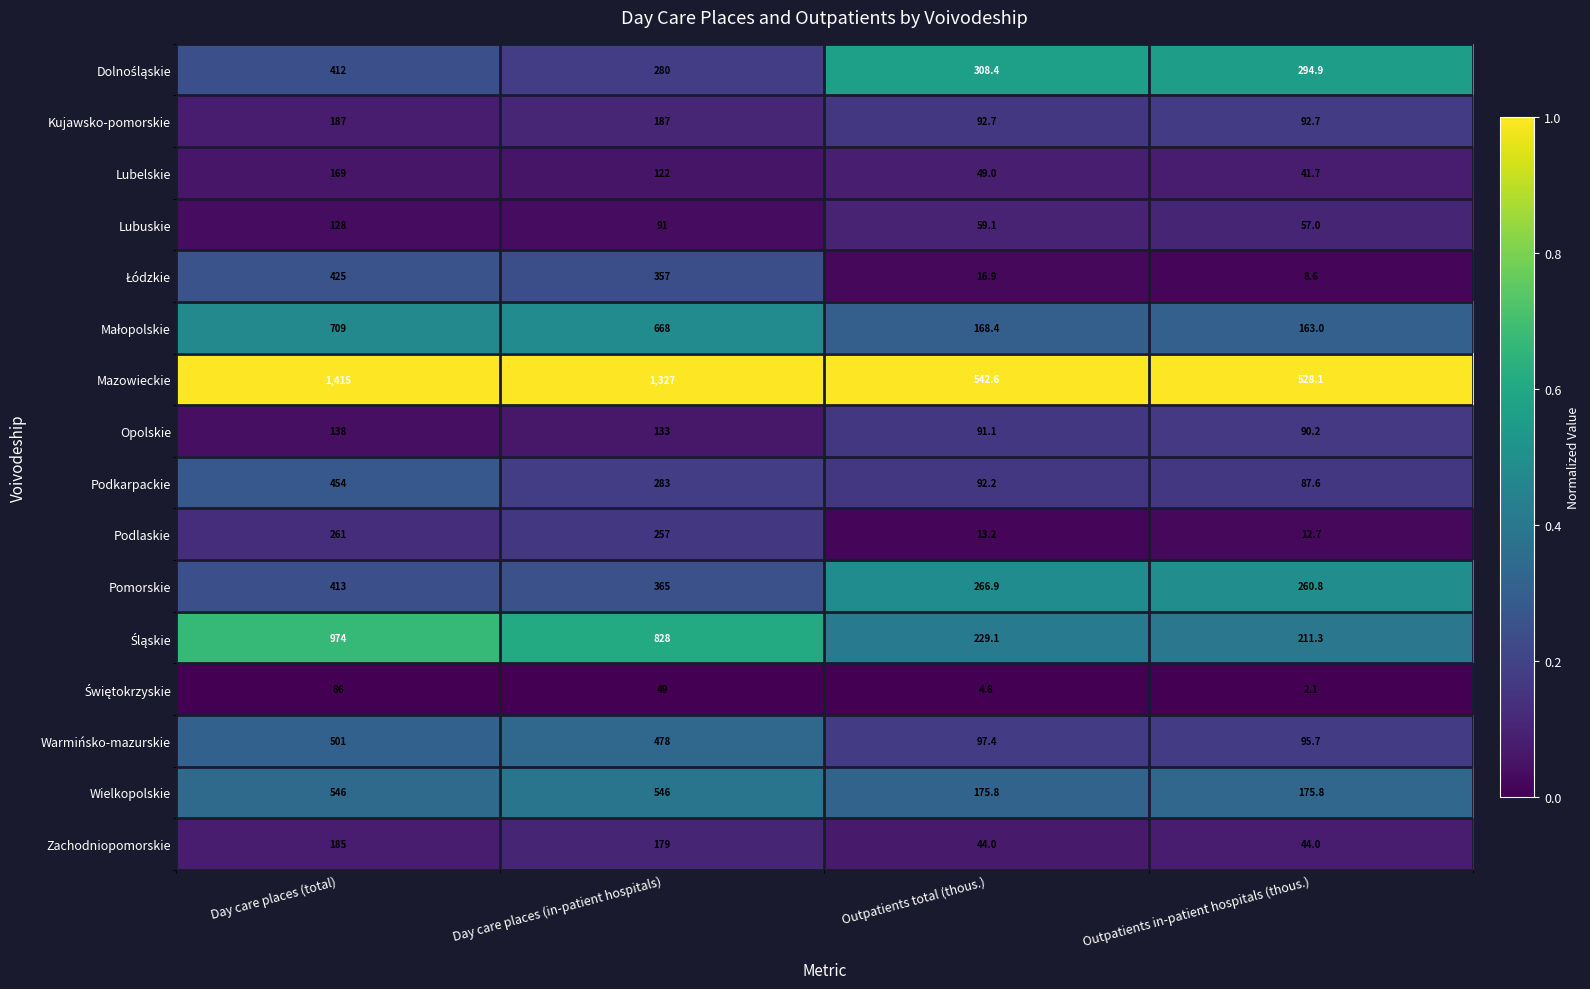

What is the difference between the highest and lowest values at Outpatients total (thous.)?

537.8